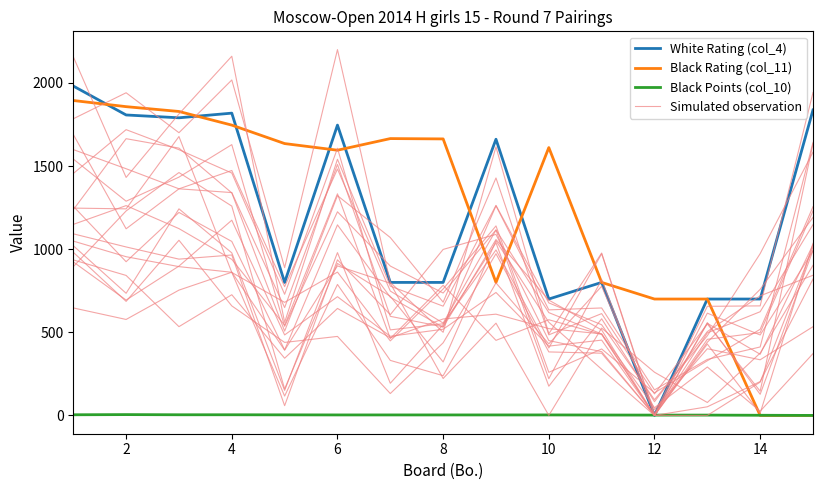

Which series has the widest spread of values?

White Rating (col_4)